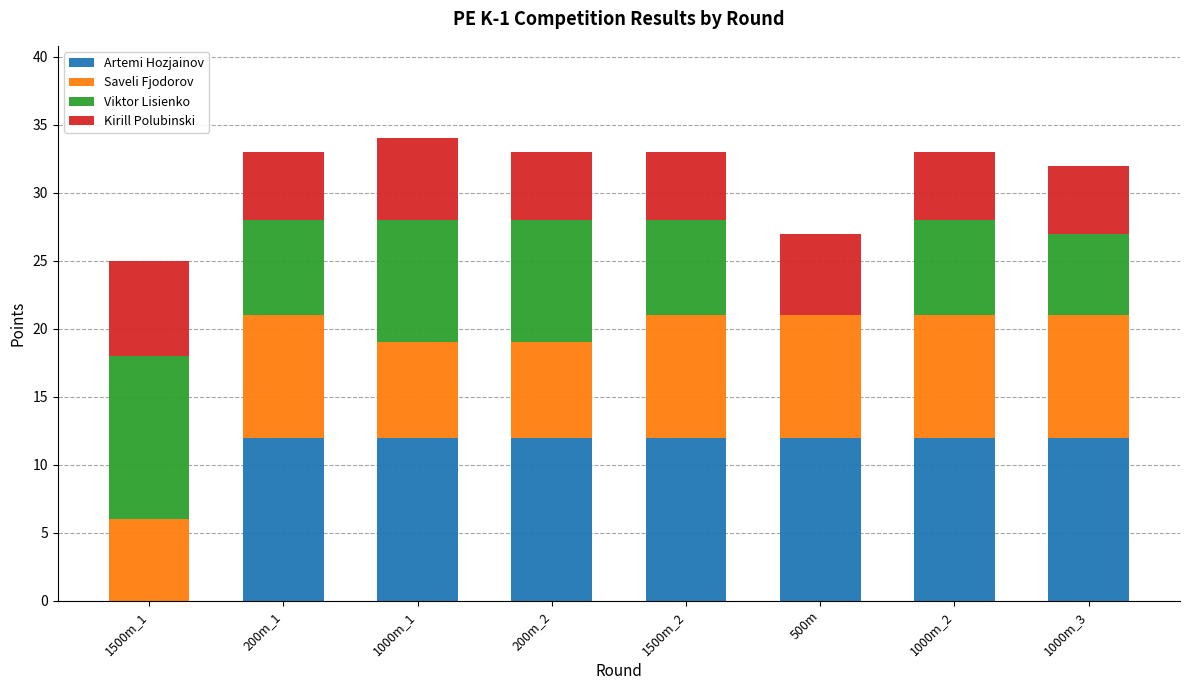

What is the total value across all series at 200m_2?

33